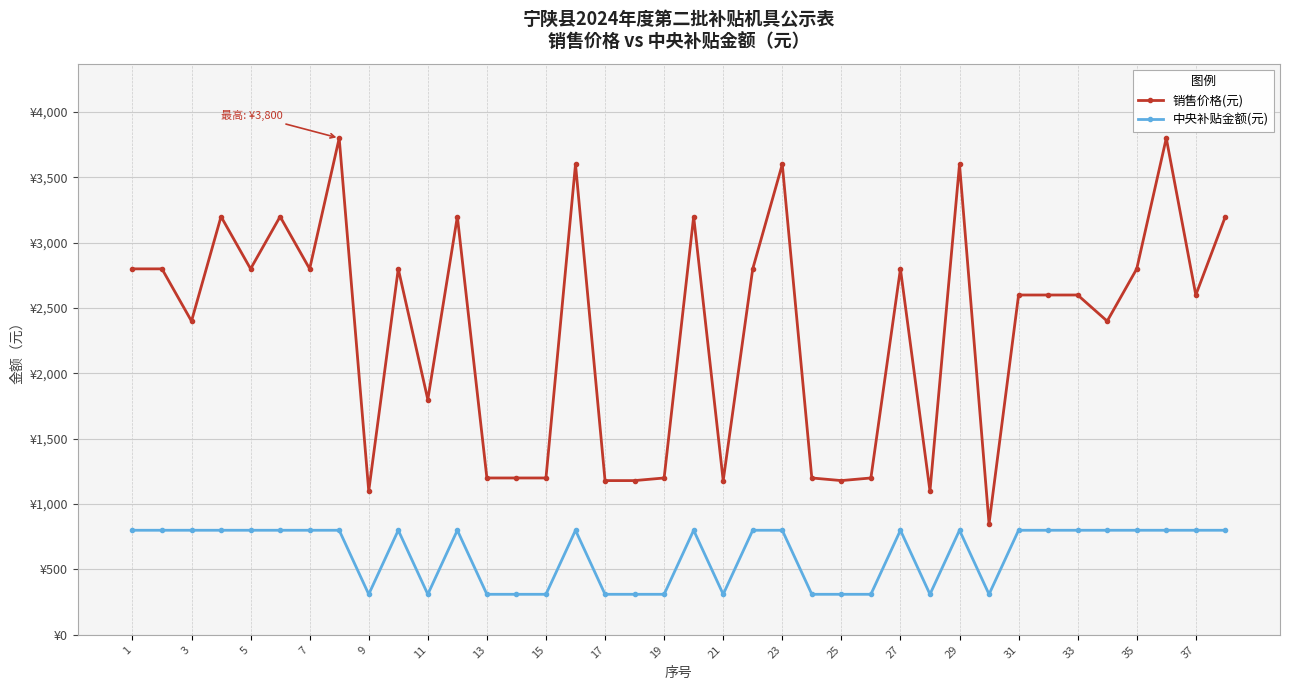

Is this an area chart (filled region under the line)?

No